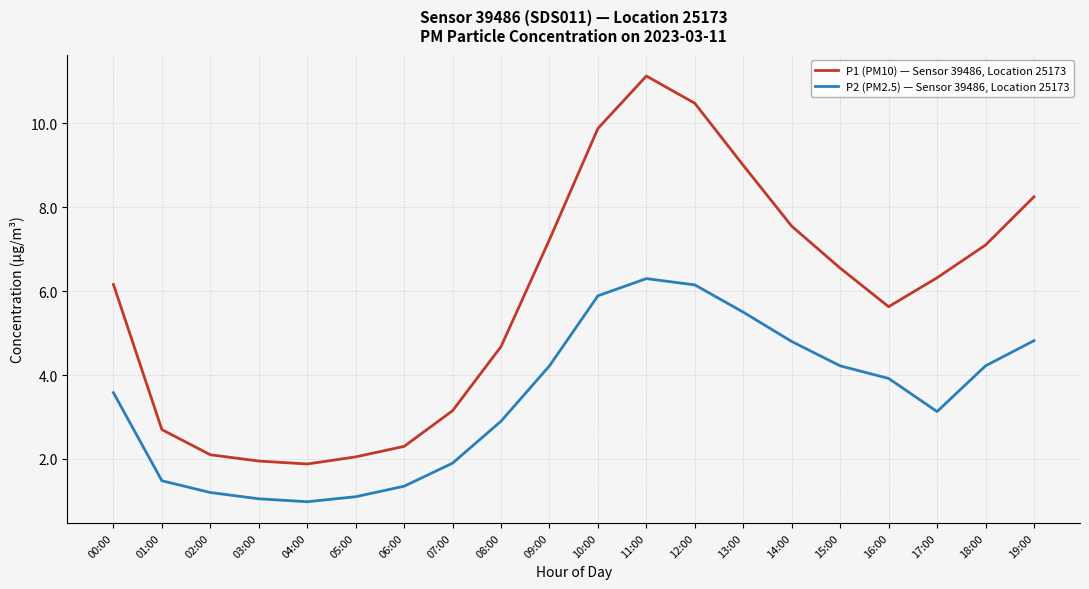

How many values in the P2 (PM2.5) — Sensor 39486, Location 25173 series are below 3?

8